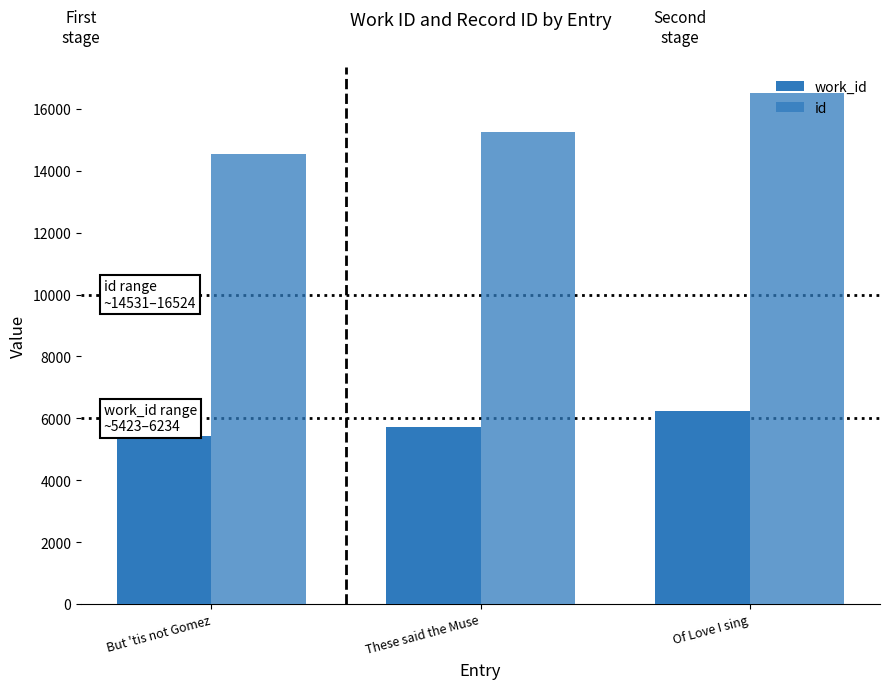

Reading left to right, transcribe all the data shown in this chart.

work_id: But 'tis not Gomez=5423	These said the Muse=5717	Of Love I sing=6234
id: But 'tis not Gomez=14531	These said the Muse=15246	Of Love I sing=16524